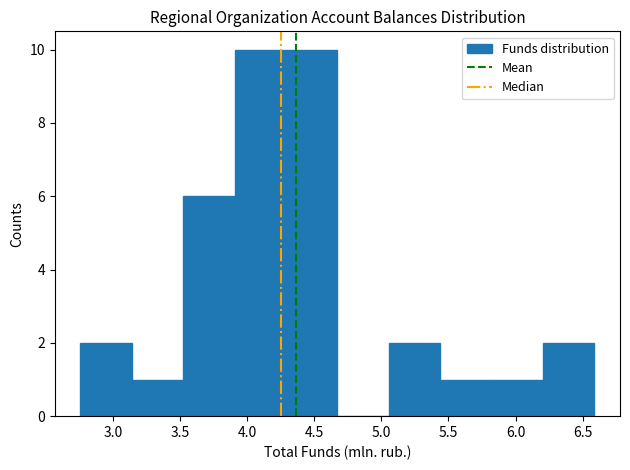

Reading left to right, list every bar in this chart as the range it spans on the x-axis followed by its height. Neither the bar edges nor the heights are printed on the chart, so give them approximately, as read against the axes.

2.75 to 3.15: 2
3.15 to 3.50: 1
3.50 to 3.90: 6
3.90 to 4.30: 10
4.30 to 4.65: 10
4.65 to 5.05: 0
5.05 to 5.45: 2
5.45 to 5.80: 1
5.80 to 6.20: 1
6.20 to 6.60: 2